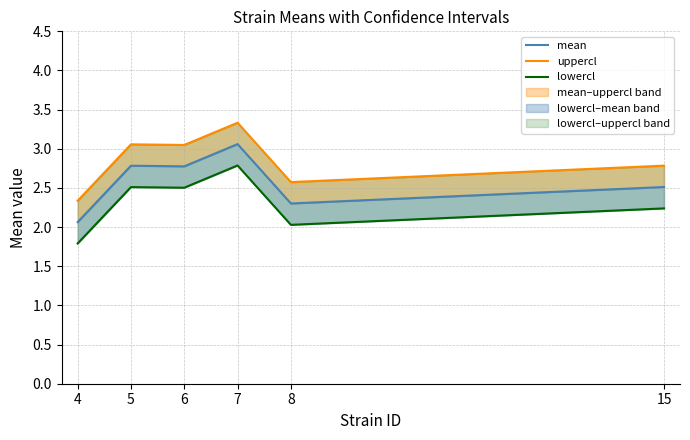

At which category does the chart reach its minimum across all series?

4